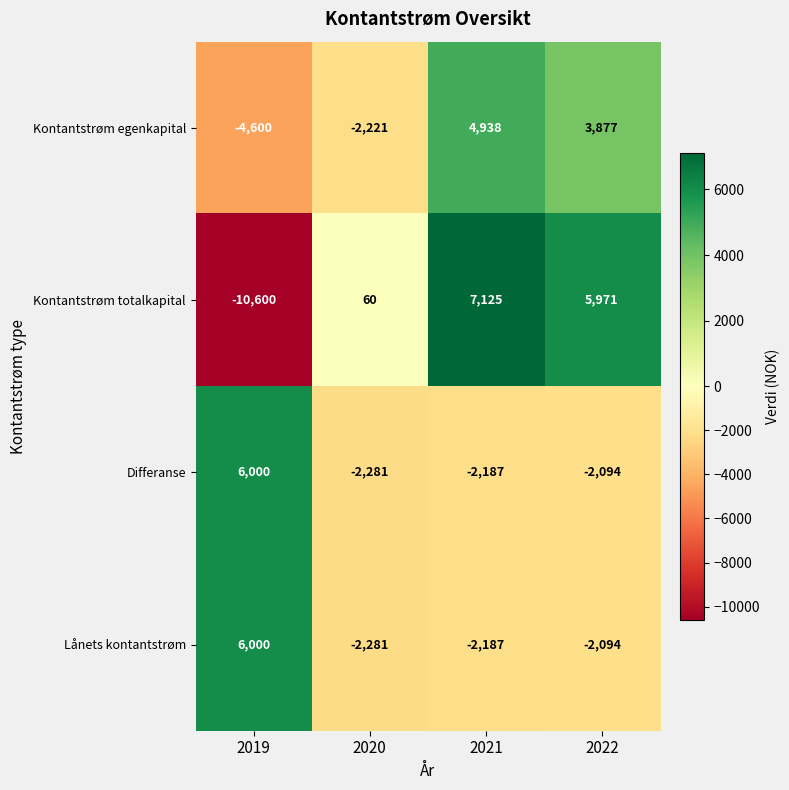

True or false: Lånets kontantstrøm has a value of -2094 at 2022.

True